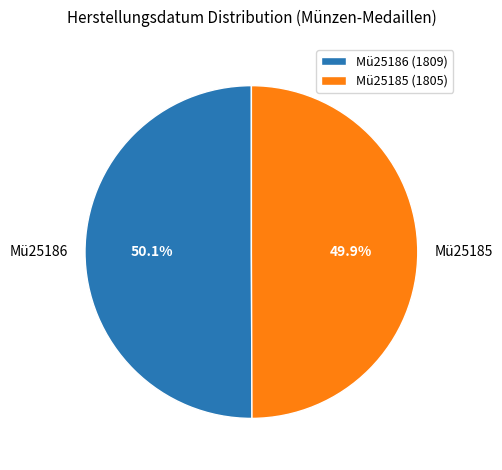

What is the ratio of the value at Mü25185 to the value at Mü25186?

1.0